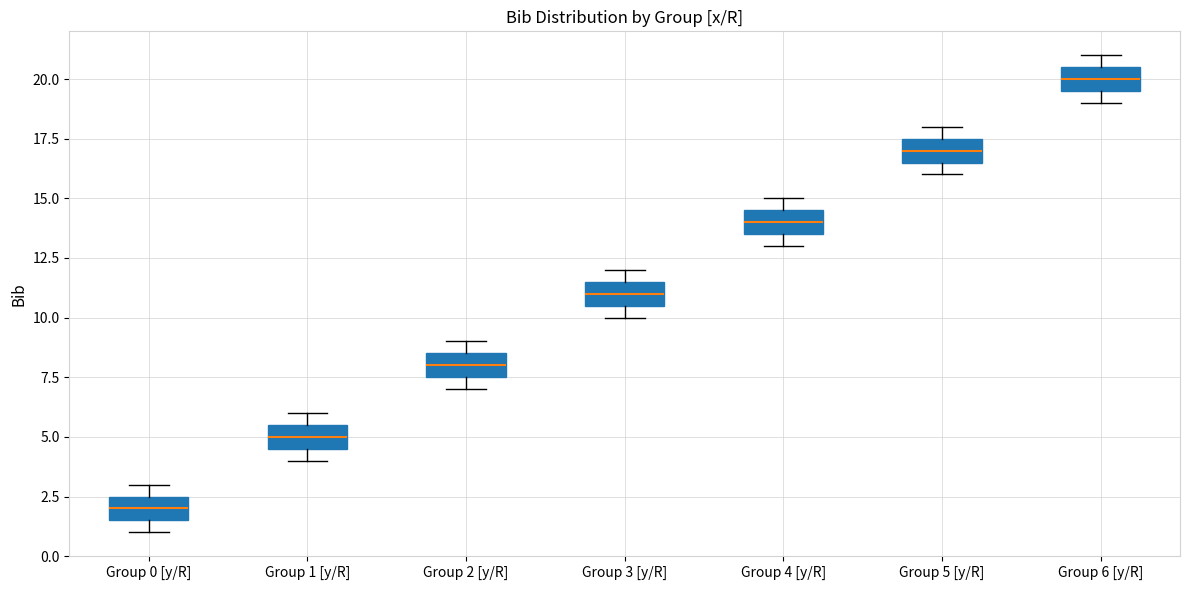

Where does the median line of the box for Group 1 [y/R] sit on the y-axis? The values are not printed on the chart, so give them approximately, as read against the axis.

5.0